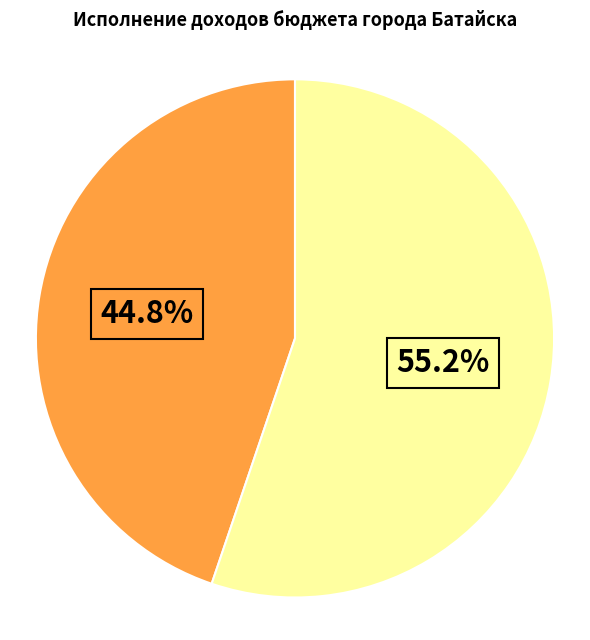

Is there any slice that represents more than half of the pie?

Yes